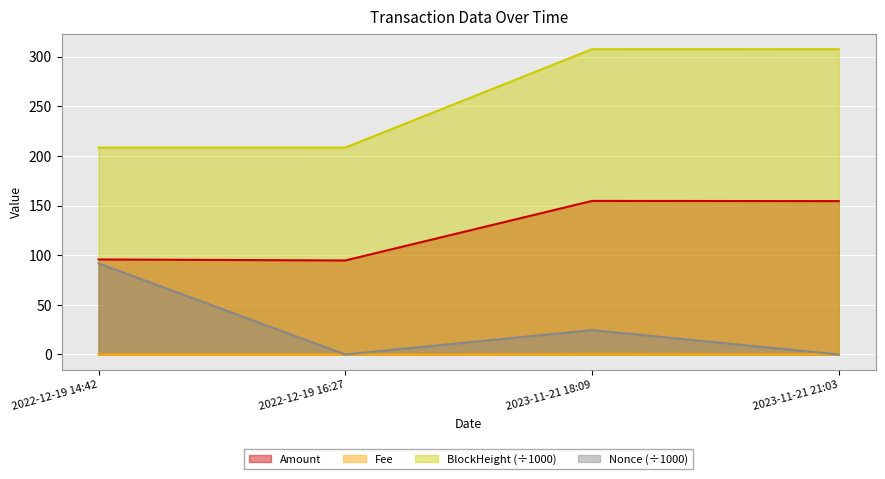

What is the greatest value displayed?

307.4